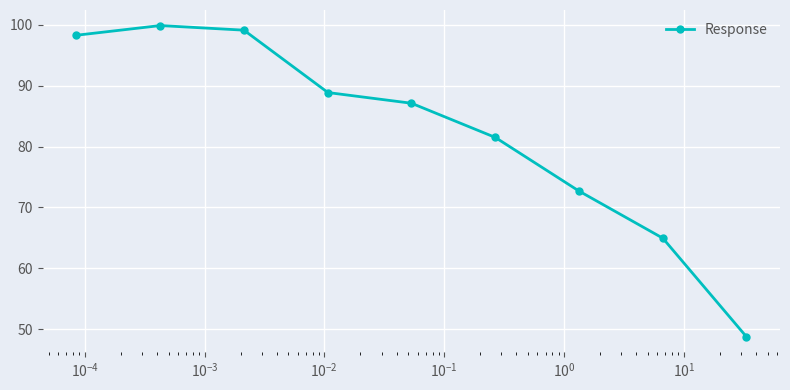

What is the difference between the maximum and second lowest values?

34.9